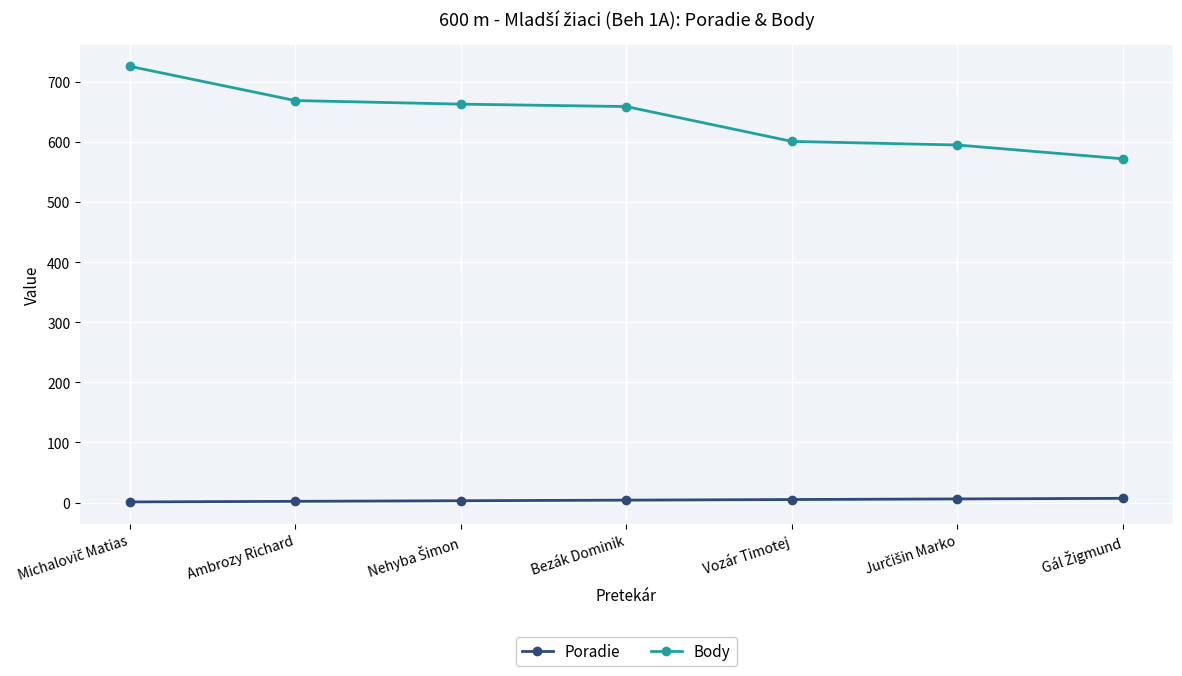

What is the average value of the Poradie series?

4